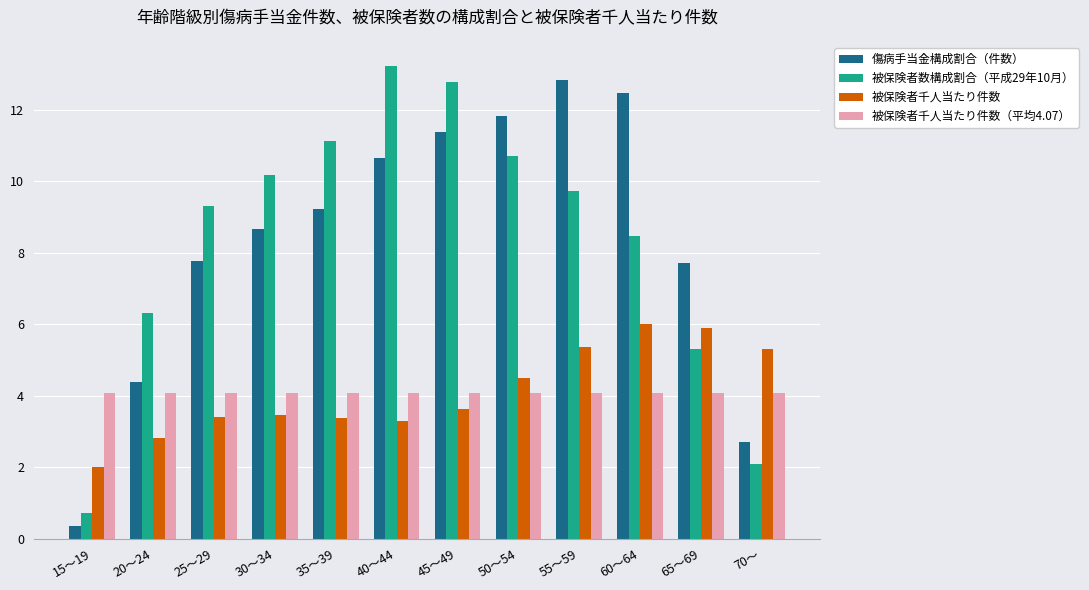

Reading left to right, extract all data points from this chart.

傷病手当金構成割合（件数）: 0.4	4.4	7.8	8.7	9.2	10.7	11.4	11.8	12.8	12.5	7.7	2.7
被保険者数構成割合（平成29年10月）: 0.7	6.3	9.3	10.2	11.1	13.2	12.8	10.7	9.7	8.5	5.3	2.1
被保険者千人当たり件数: 2.0	2.8	3.4	3.5	3.4	3.3	3.6	4.5	5.4	6.0	5.9	5.3
被保険者千人当たり件数（平均4.07）: 4.1	4.1	4.1	4.1	4.1	4.1	4.1	4.1	4.1	4.1	4.1	4.1